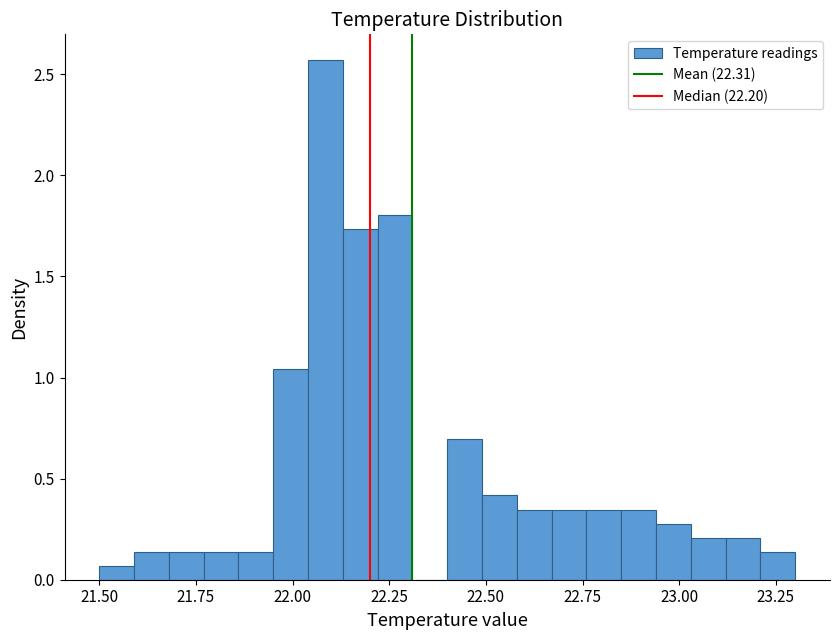

Around what value on the x-axis is the tallest bar? Give the approximate position of its centre, as read against the axis.

22.10